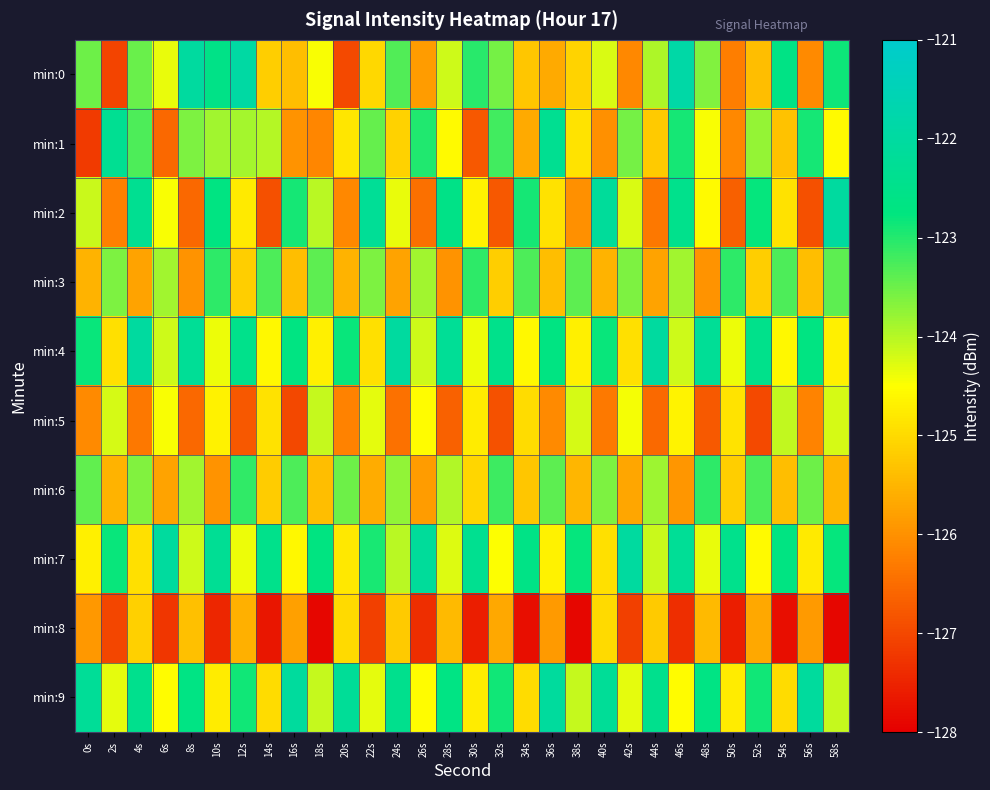

Between 22s and 10s, which is larger?

10s